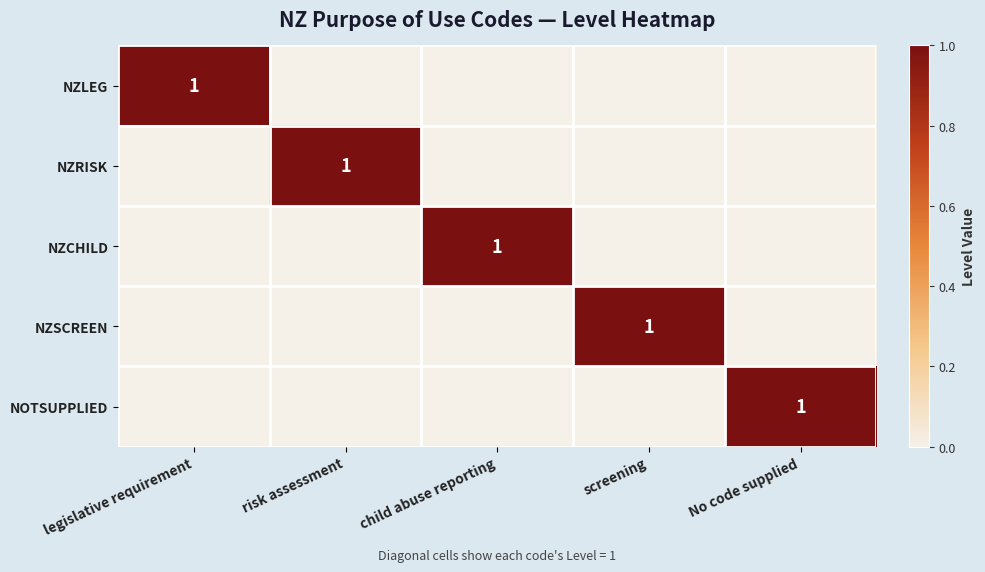

The value of NZLEG at legislative requirement is 0. True or false?

False